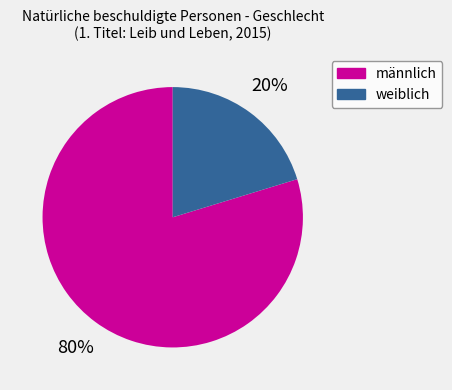

Which has a higher value, weiblich or männlich?

männlich